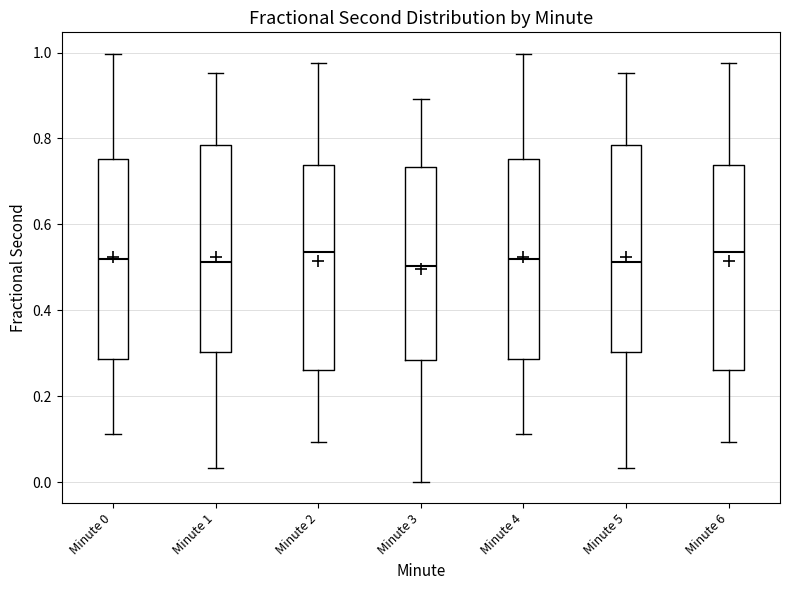

Reading left to right, read every box against the y-axis: the position of its median line, the range the box covers, and the ends of its whiskers. The values are not printed on the chart, so give them approximately, as read against the axis.

Minute 0: median 0.52, box 0.28 to 0.76, whiskers 0.12 to 1.00
Minute 1: median 0.52, box 0.30 to 0.78, whiskers 0.04 to 0.96
Minute 2: median 0.54, box 0.26 to 0.74, whiskers 0.10 to 0.98
Minute 3: median 0.50, box 0.28 to 0.74, whiskers 0.00 to 0.90
Minute 4: median 0.52, box 0.28 to 0.76, whiskers 0.12 to 1.00
Minute 5: median 0.52, box 0.30 to 0.78, whiskers 0.04 to 0.96
Minute 6: median 0.54, box 0.26 to 0.74, whiskers 0.10 to 0.98